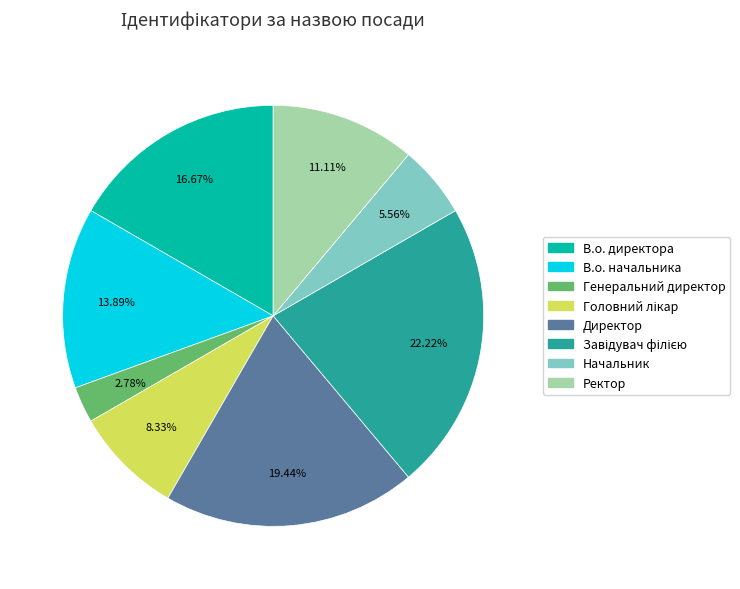

What is the smallest slice in the pie chart?

Генеральний директор